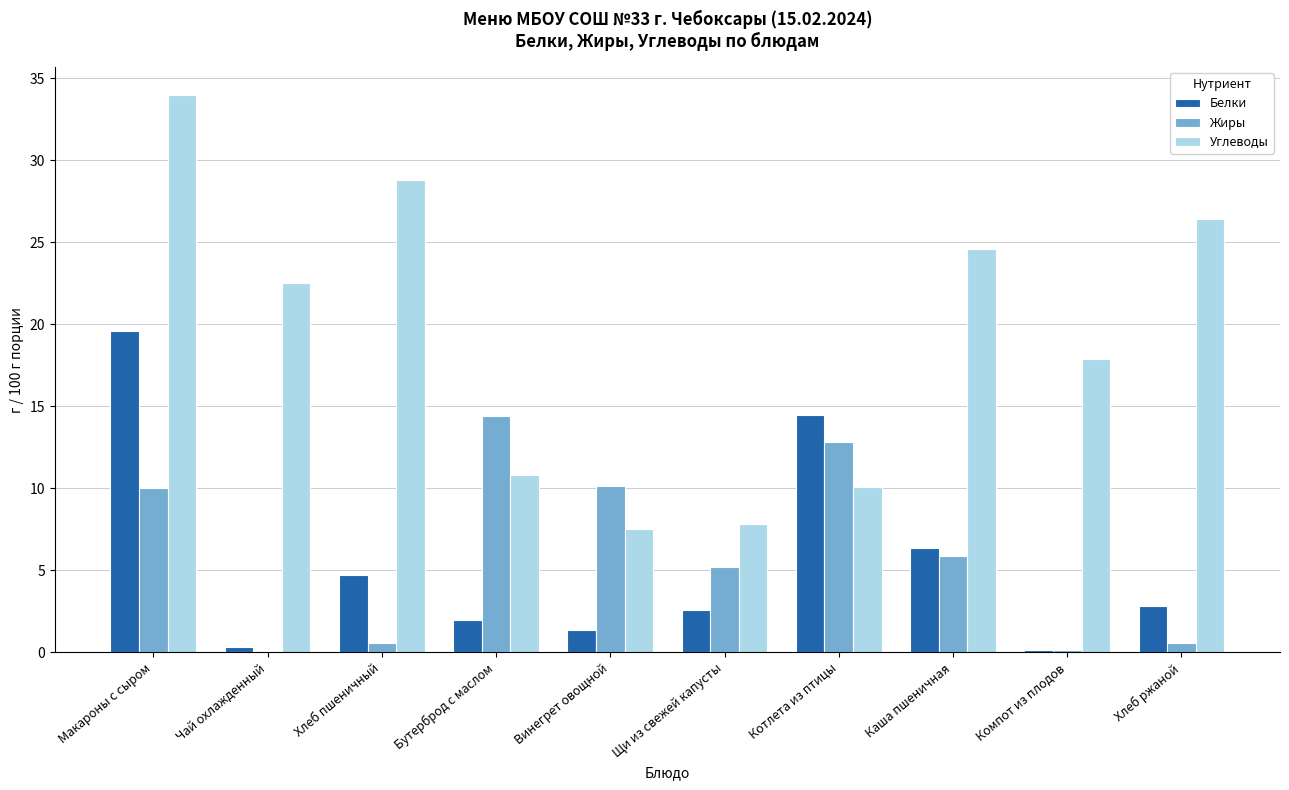

At which label does Углеводы reach its peak?

Макароны с сыром